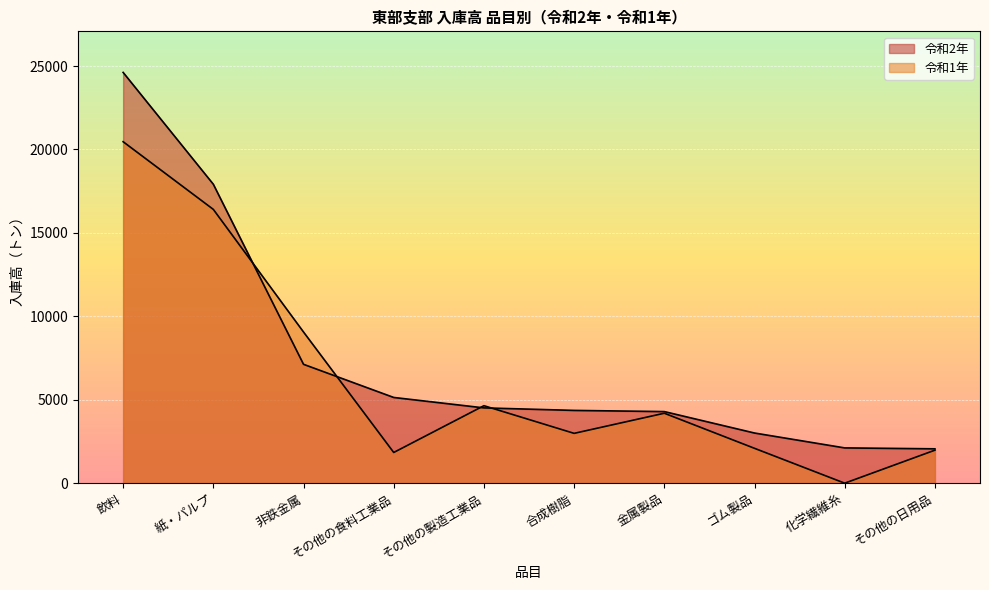

How many interior local peaks does the 令和1年 series have?

2